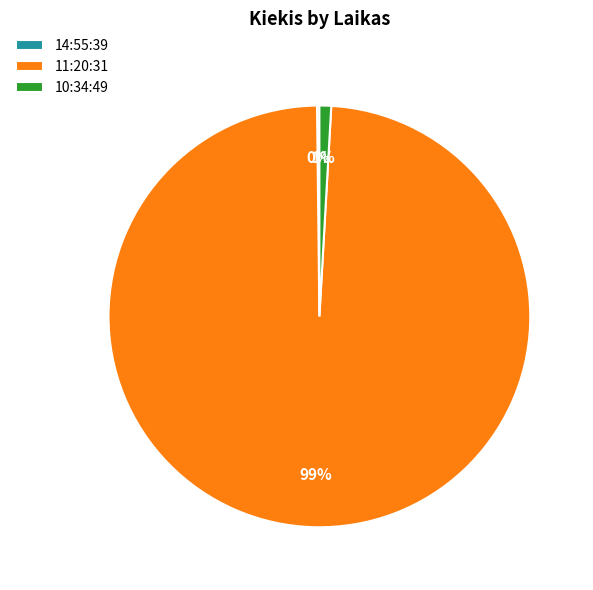

To the nearest percent, what percentage of the pie is 11:20:31?

99%